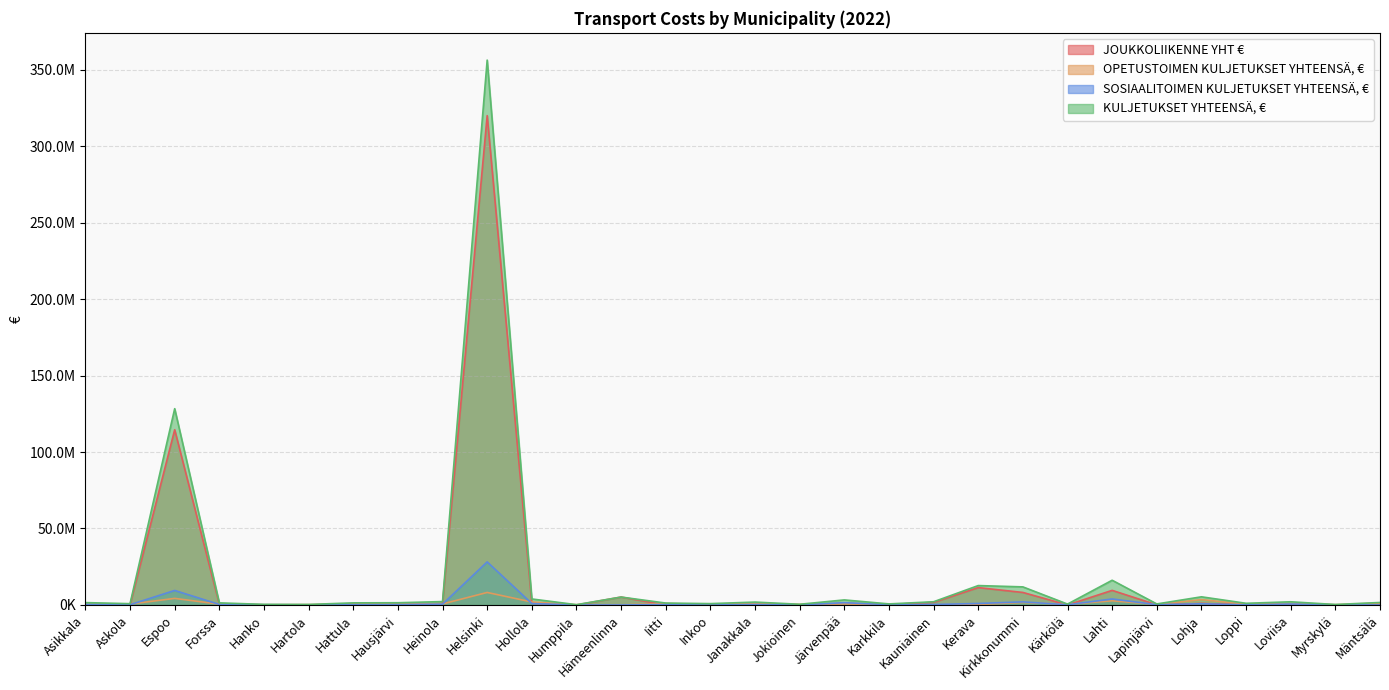

What position from the left is Asikkala?

1